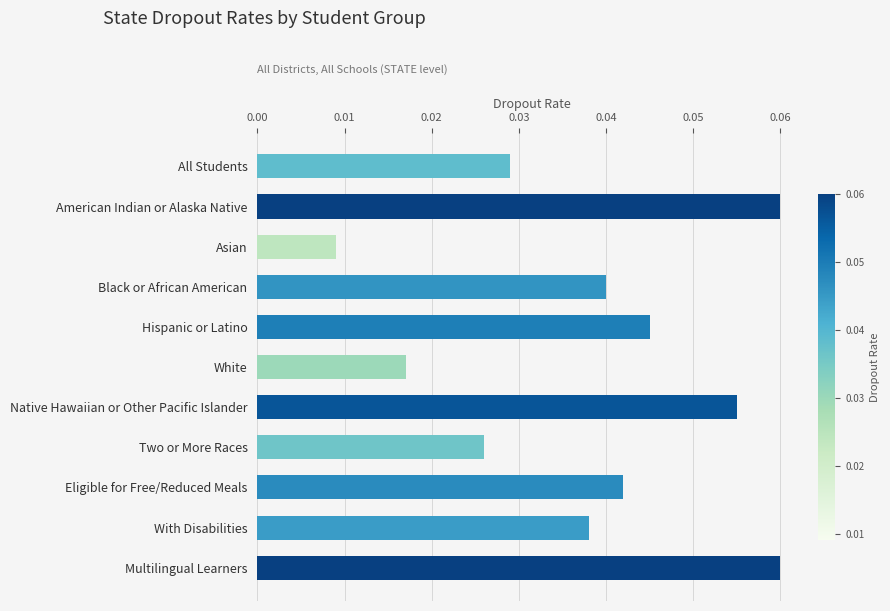

What is the label of the 8th bar from the bottom?

Black or African American